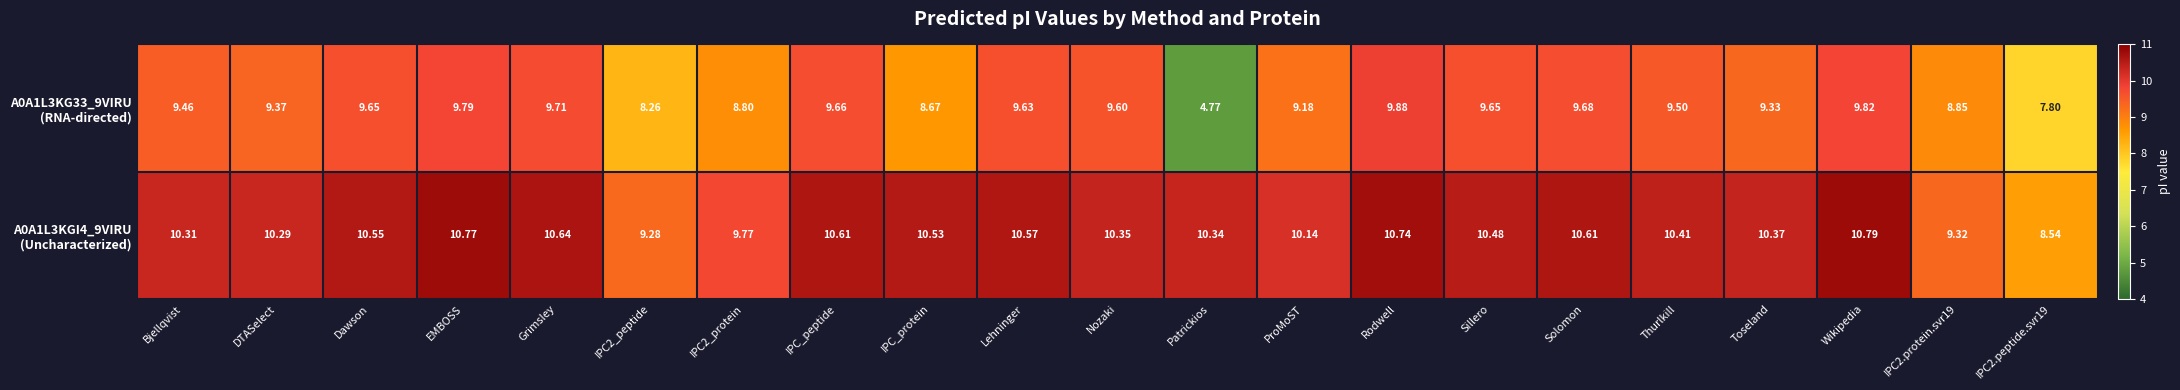

At which category does the chart reach its peak across all series?

Wikipedia